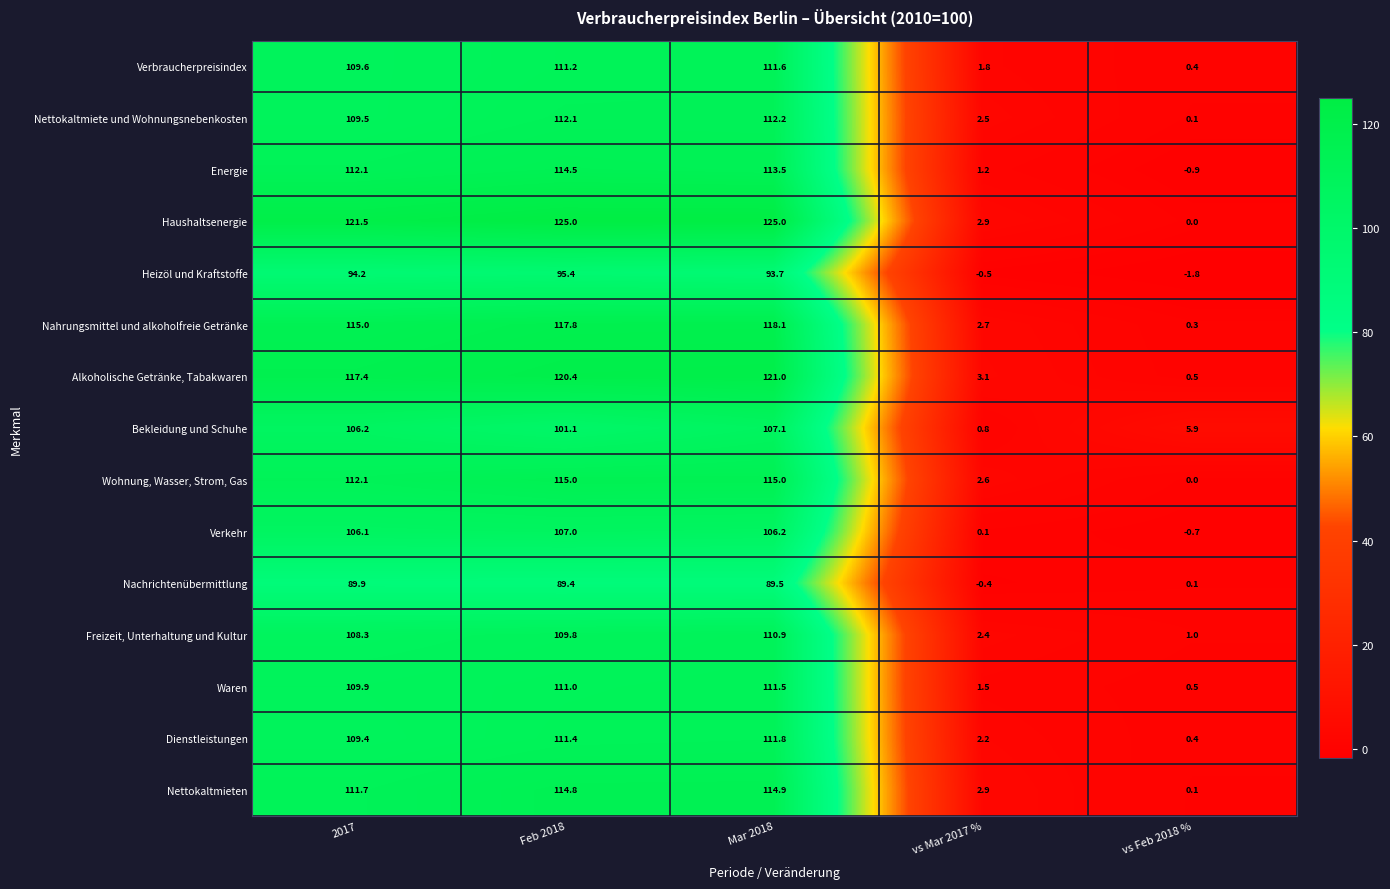

Which series has the widest spread of values?

Haushaltsenergie